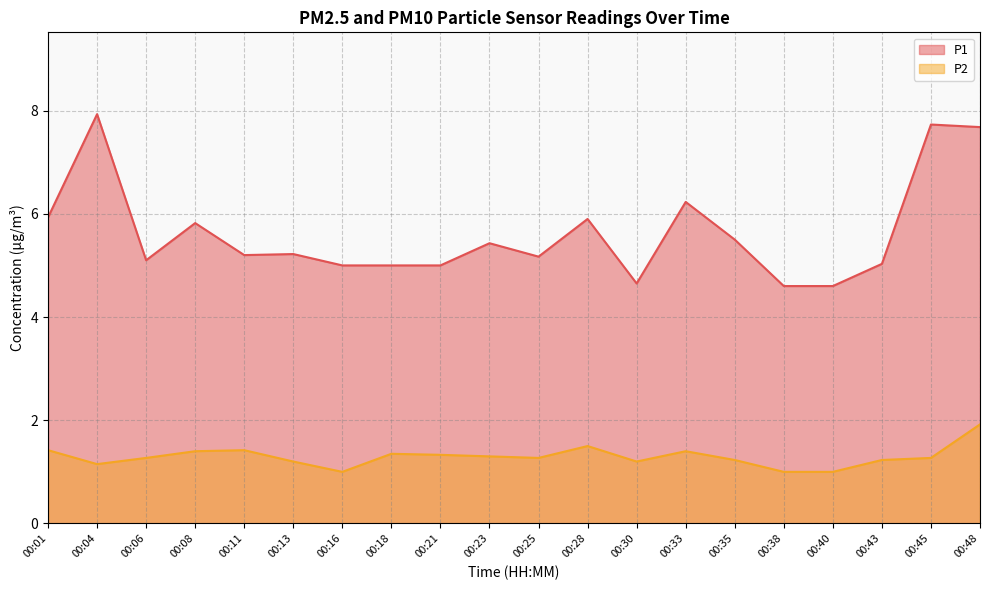

True or false: P1 has a value of 5.1 at 00:06.

True